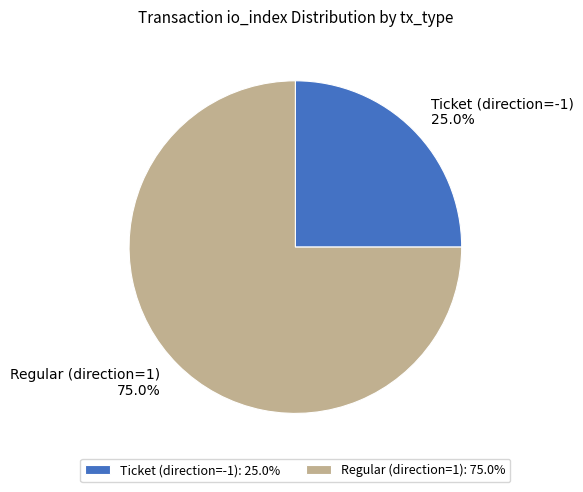

Rank the categories by value from highest to lowest.

Regular (direction=1), Ticket (direction=-1)